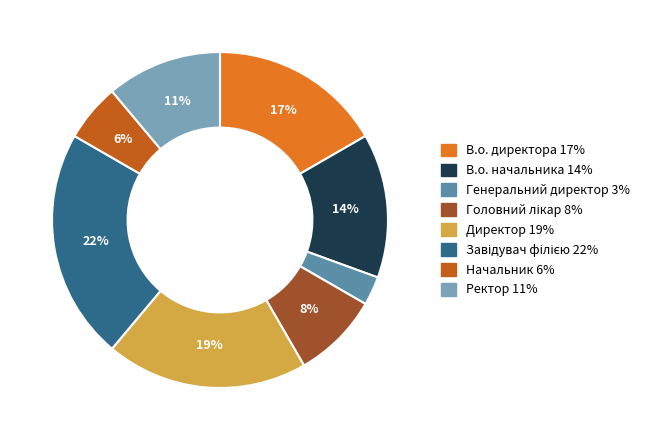

How many segments does this pie chart have?

8